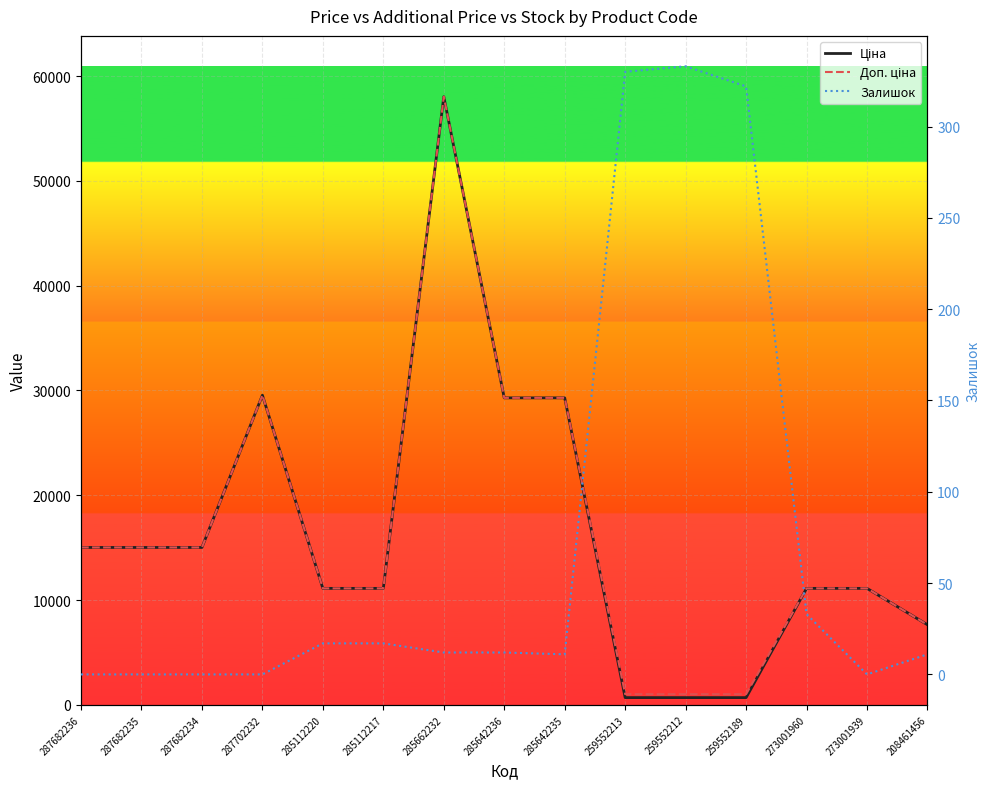

True or false: Ціна and Доп. ціна cross at least once.

False